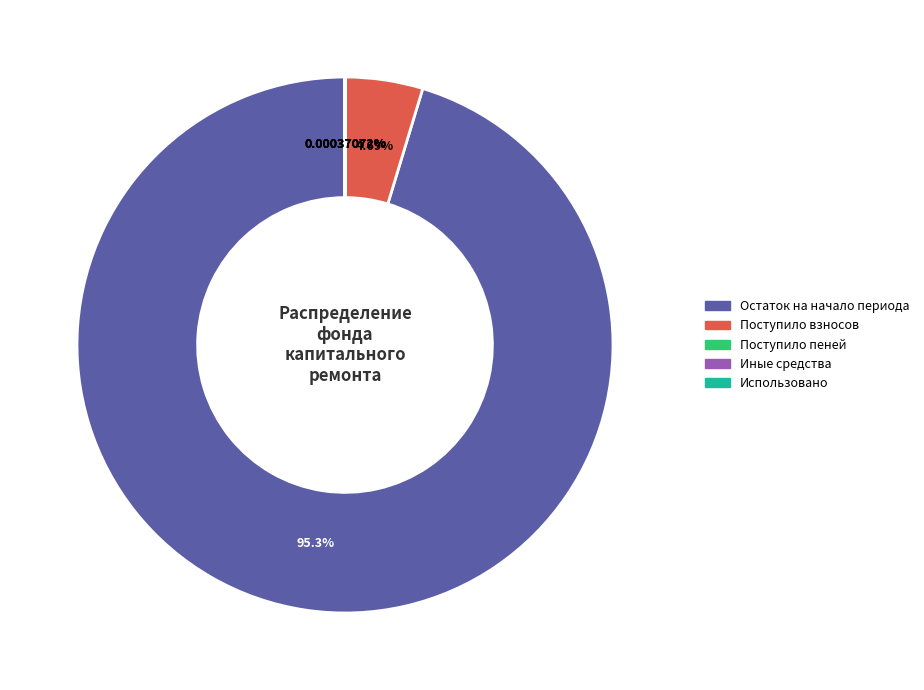

Is there a majority slice in this chart?

Yes